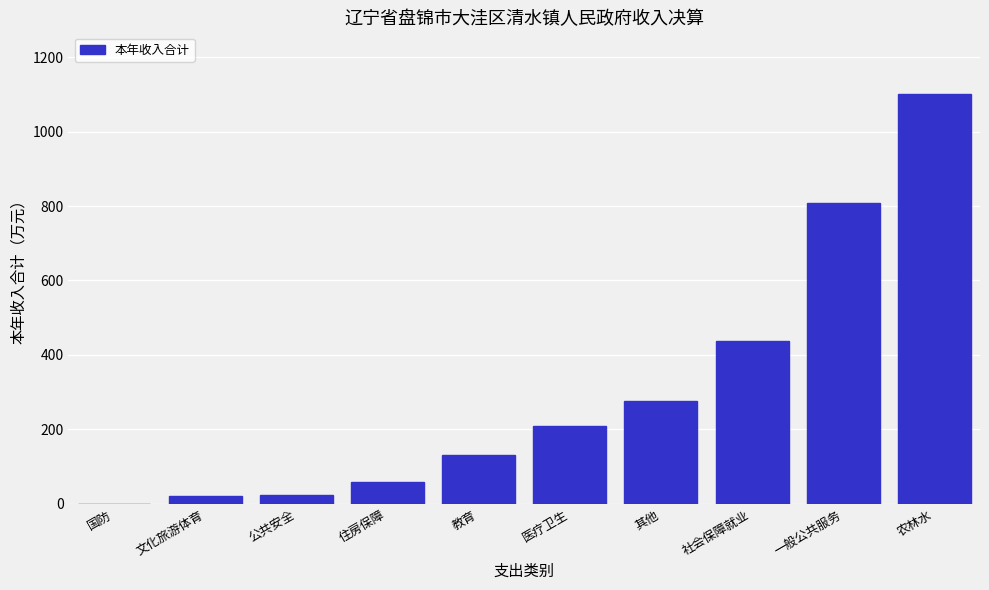

At which category does the chart reach its peak across all series?

农林水